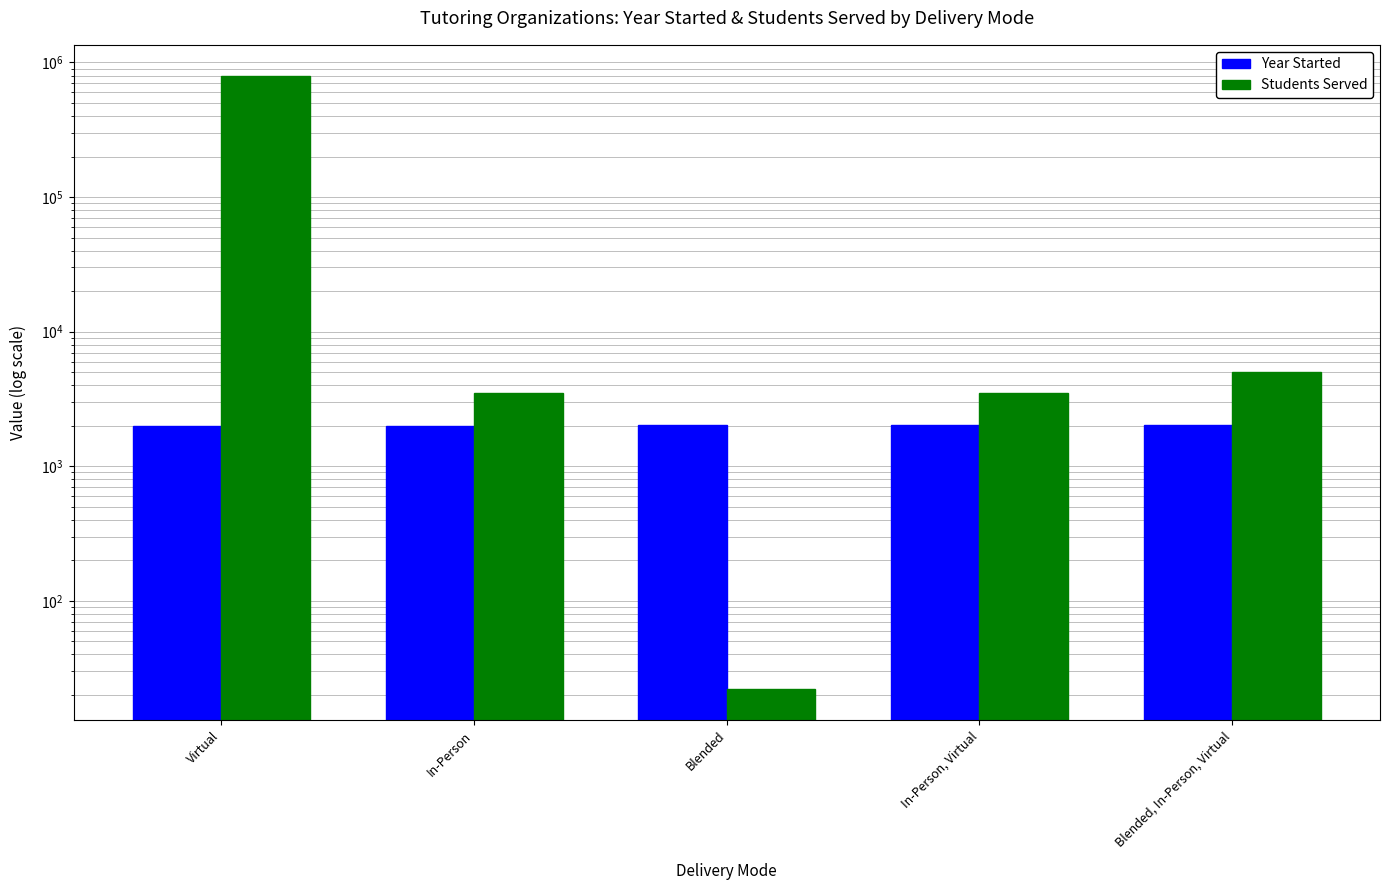

What is the approximate value of Year Started at In-Person, to the nearest 10?

1980